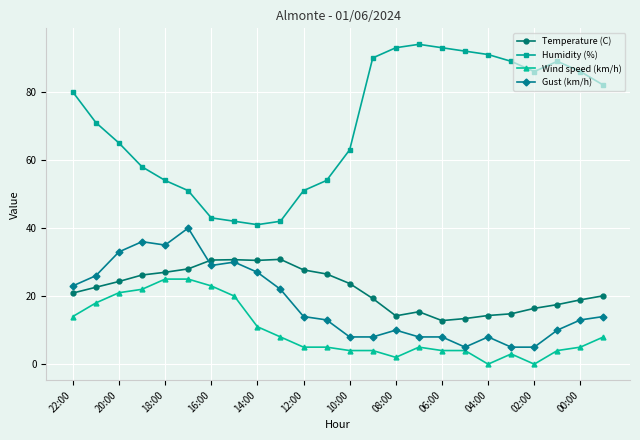

List the series in order of their peak value, lowest first.

Wind speed (km/h), Temperature (C), Gust (km/h), Humidity (%)